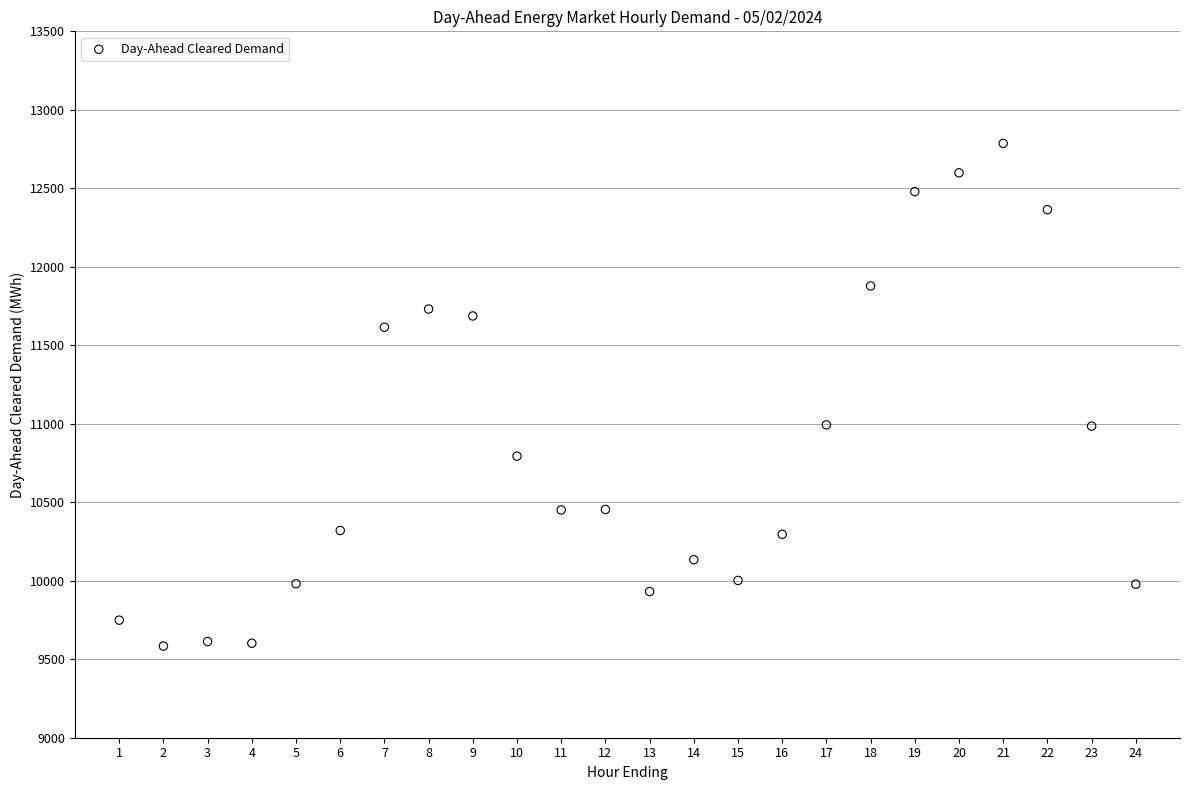

What is the range of X values (max minus min)?

23